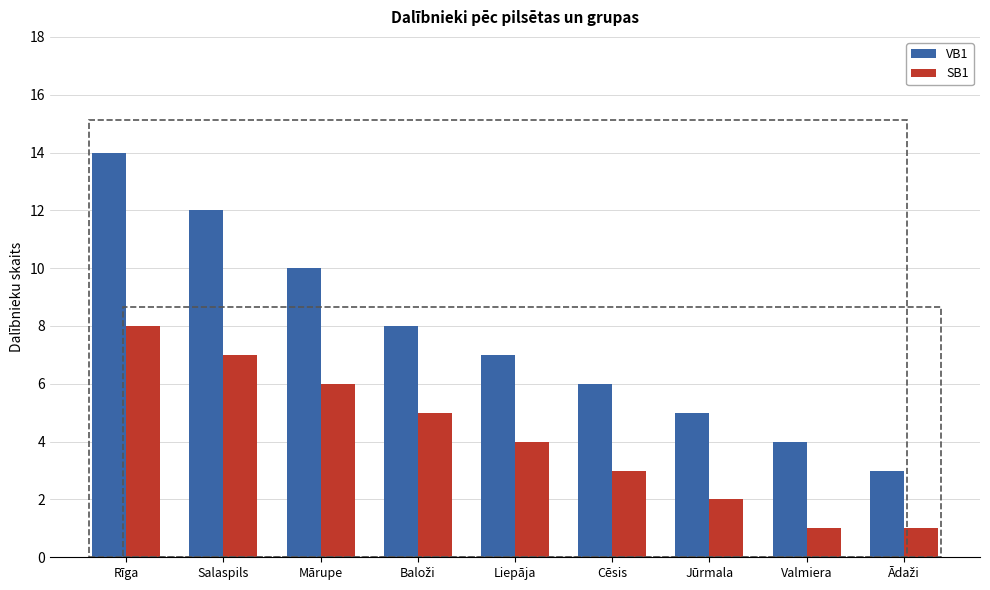

What are all the series names shown in the legend?

VB1, SB1